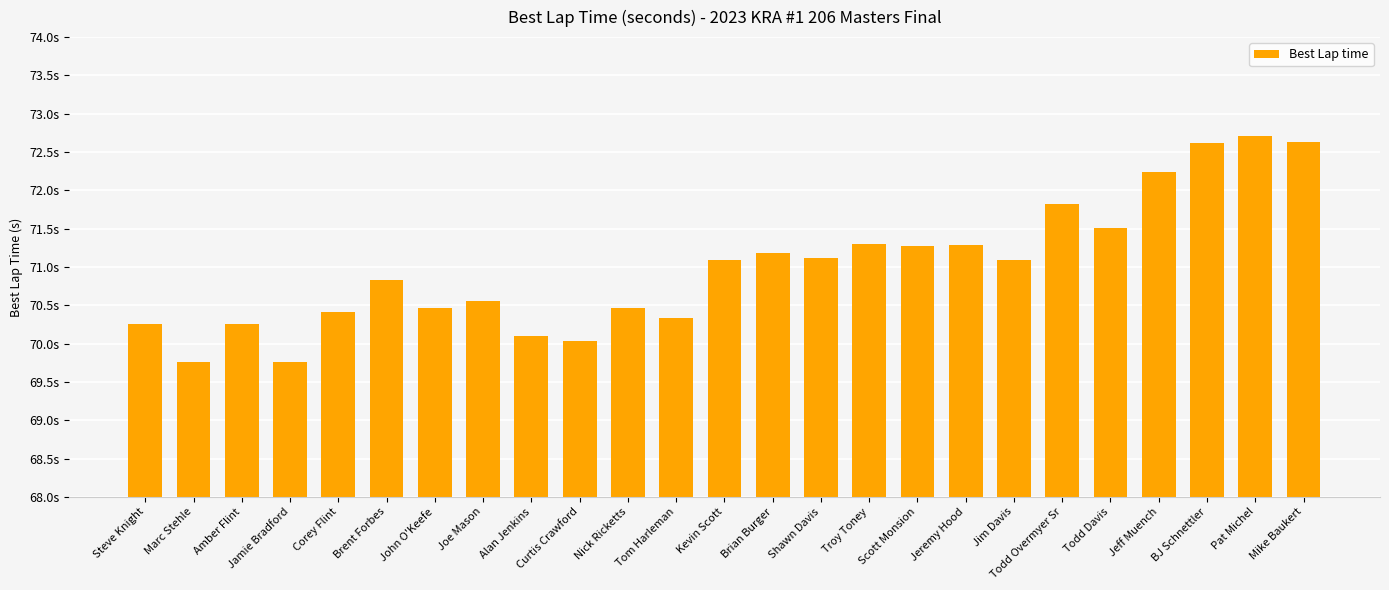

Does the chart contain stacked bars?

No